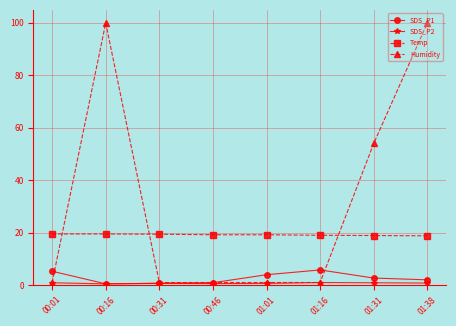

Which series has the largest total across all categories?

Humidity